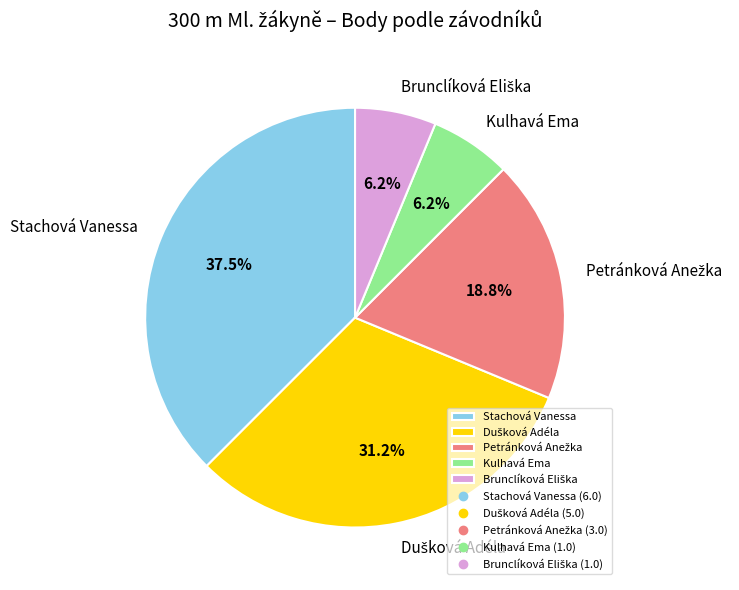

Is there any slice that represents more than half of the pie?

No